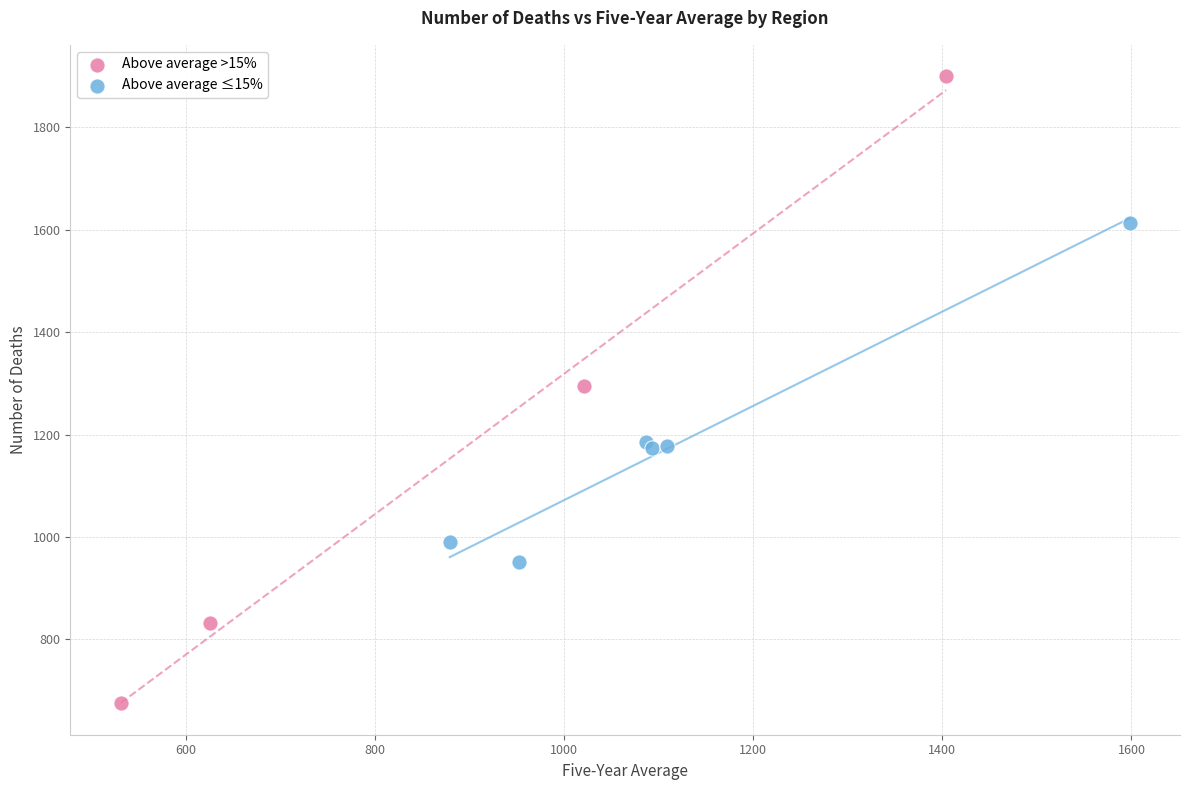

Which series contains the highest Y value?

Above average >15%